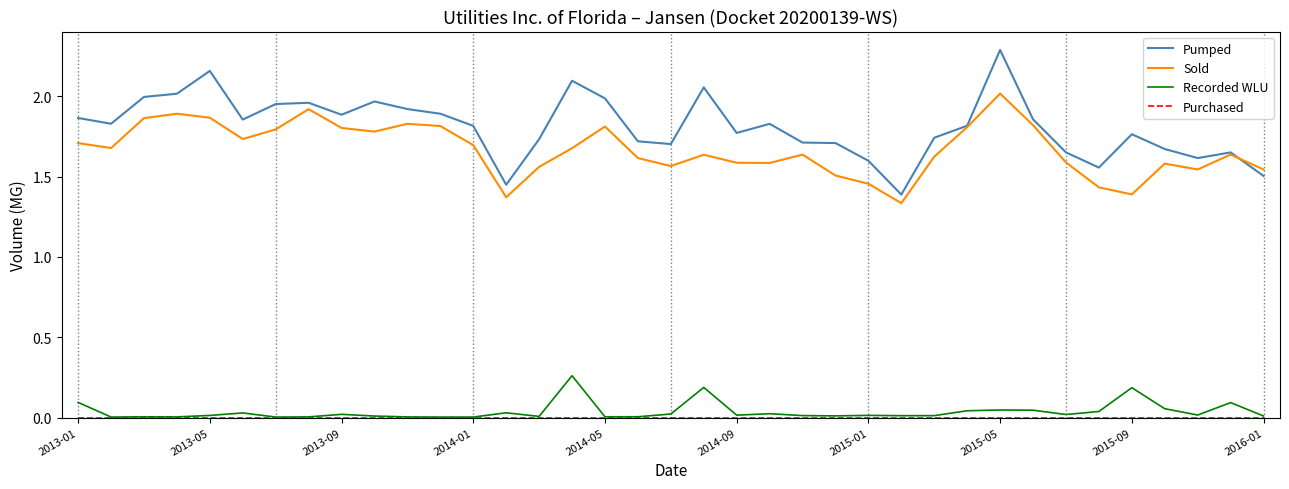

Which series has the largest total across all categories?

Pumped